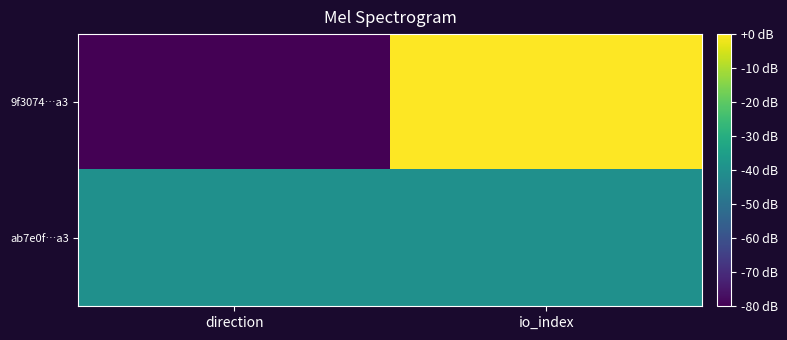

At io_index, list the series in order from smallest to largest.

ab7e0f…a3, 9f3074…a3